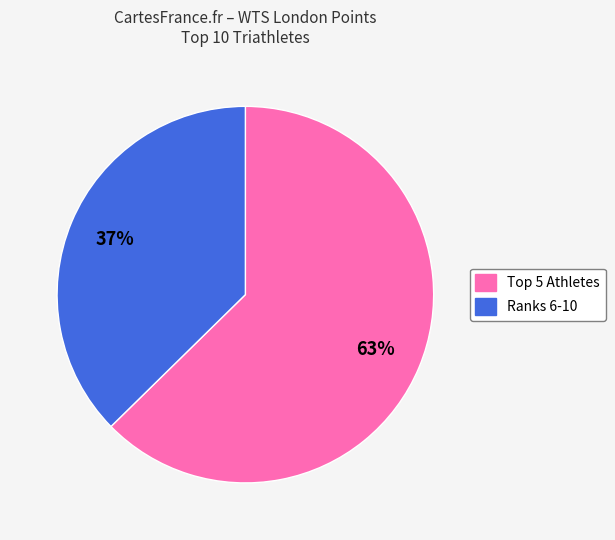

Does any single category account for the majority?

Yes